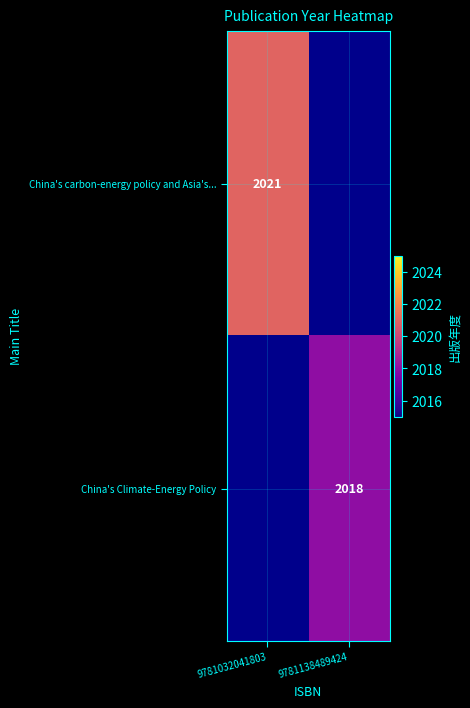

True or false: China's Climate-Energy Policy has a value of 2018 at 9781138489424.

True